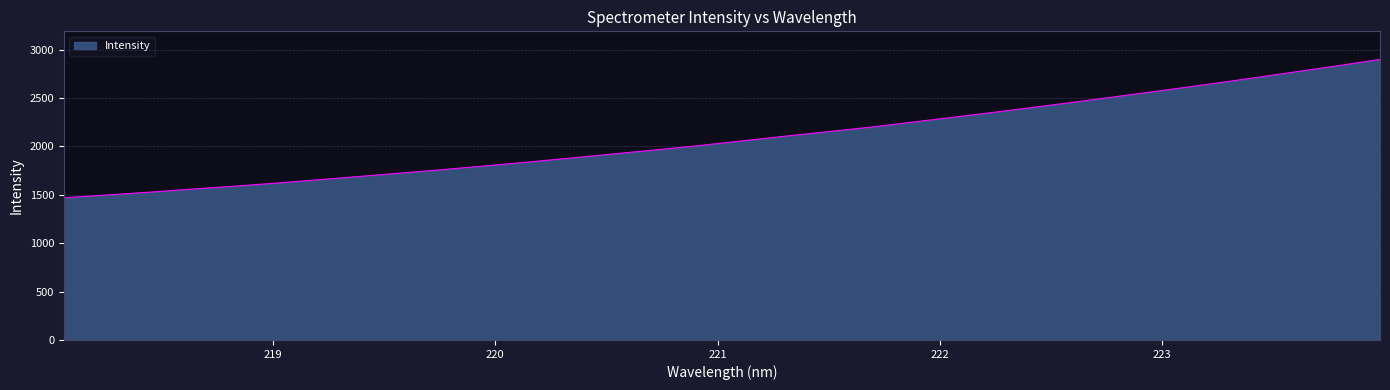

What is the maximum value shown in the chart?

2899.1